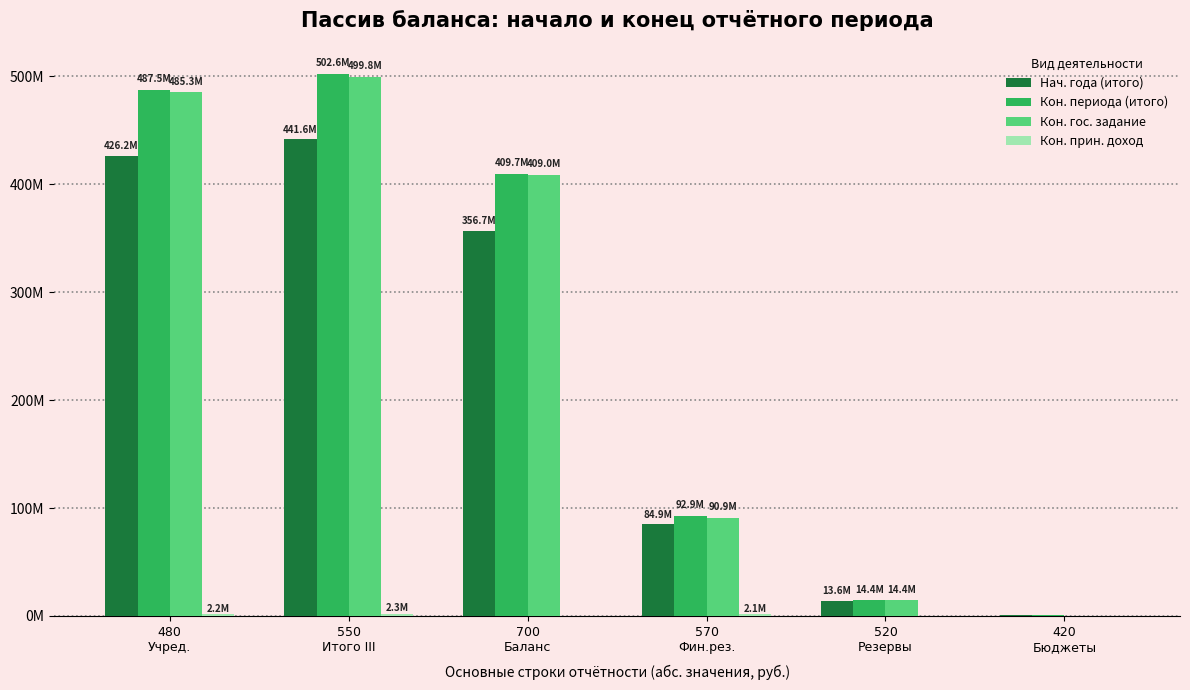

At which category is the sum across all series the highest?

550
Итого III